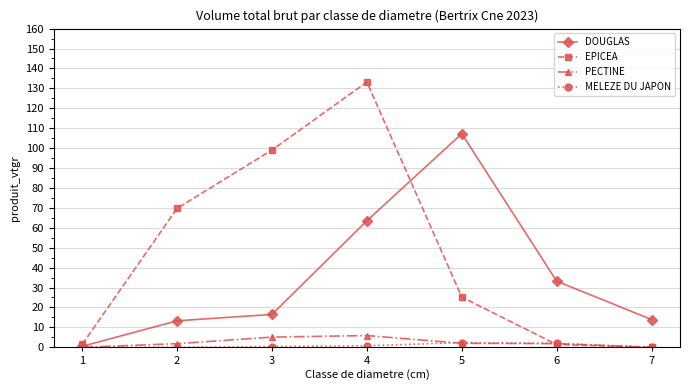

Which series changed the most between 5 and 6?

DOUGLAS